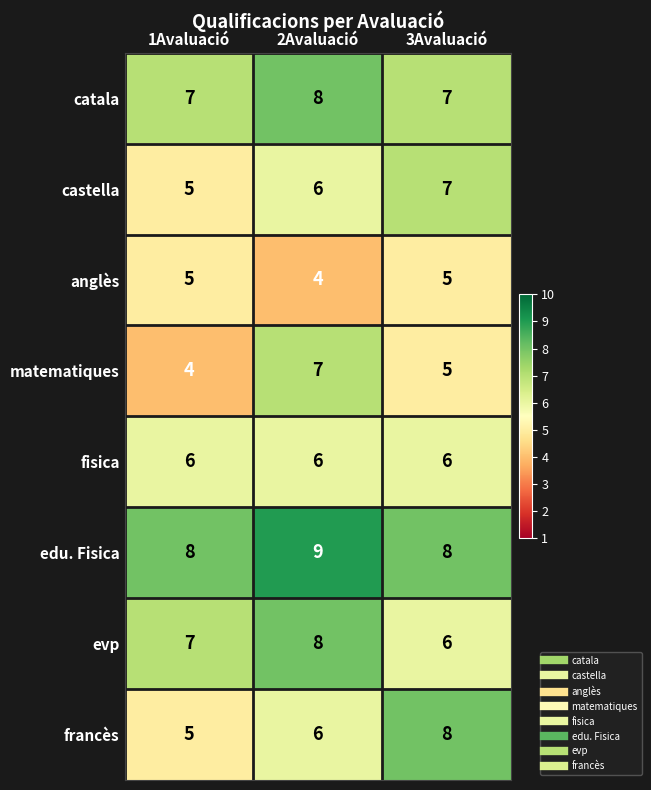

Which category has the highest value across all series?

2Avaluació